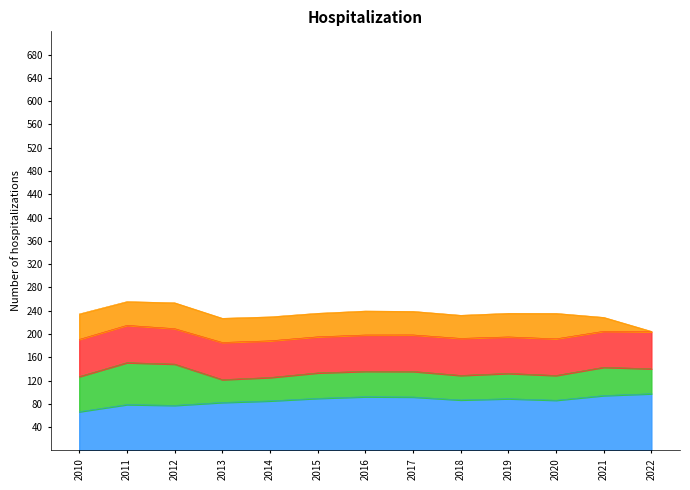

What is the total value across all series at 2019?

235.7